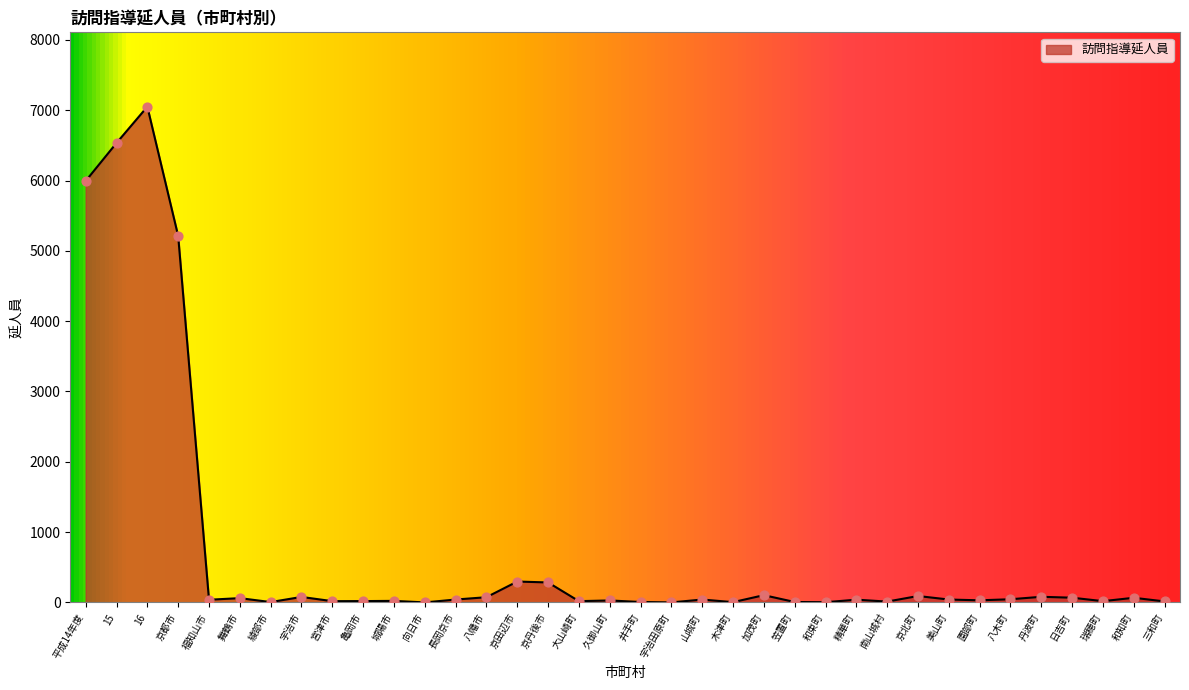

What is the change in value from 山城町 to 南山城村?

-29